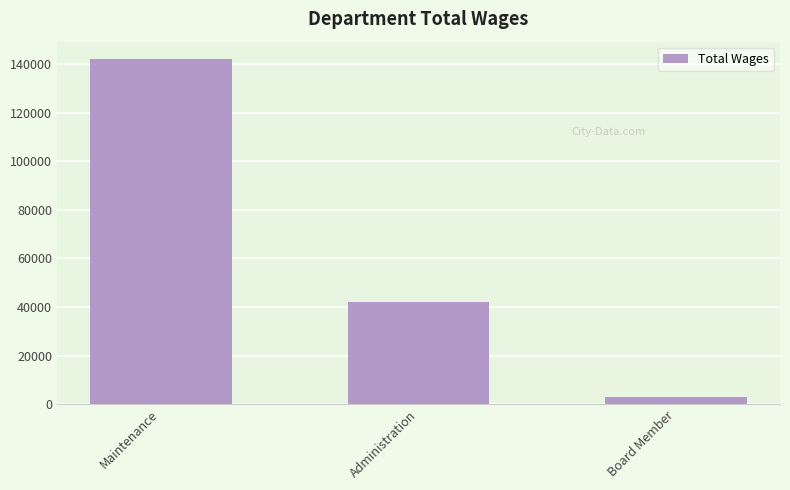

Which label corresponds to the largest value in the chart?

Maintenance